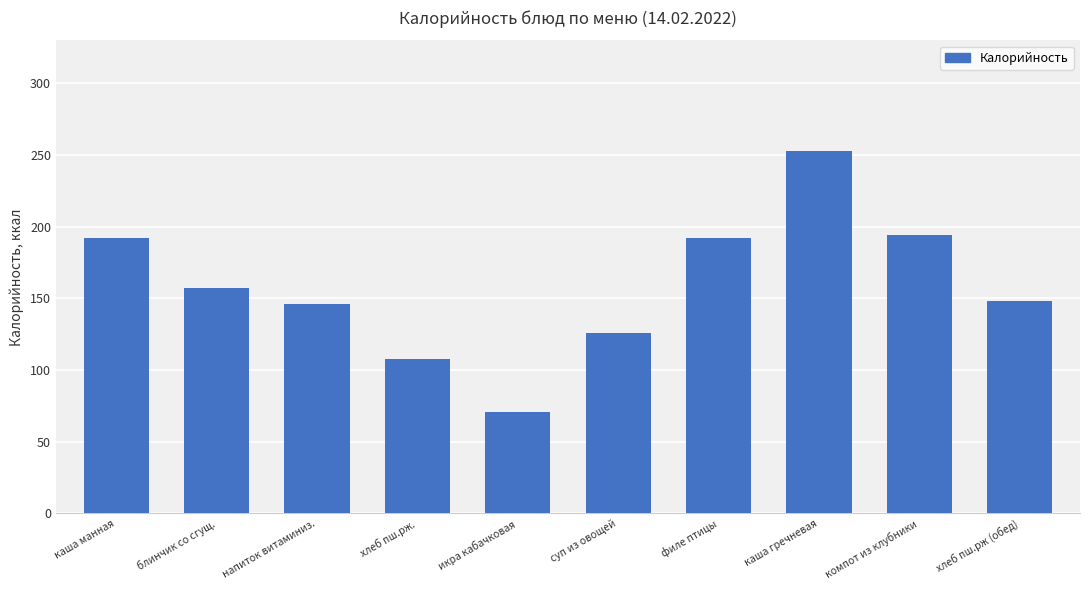

Which category has the lowest value across all series?

икра кабачковая